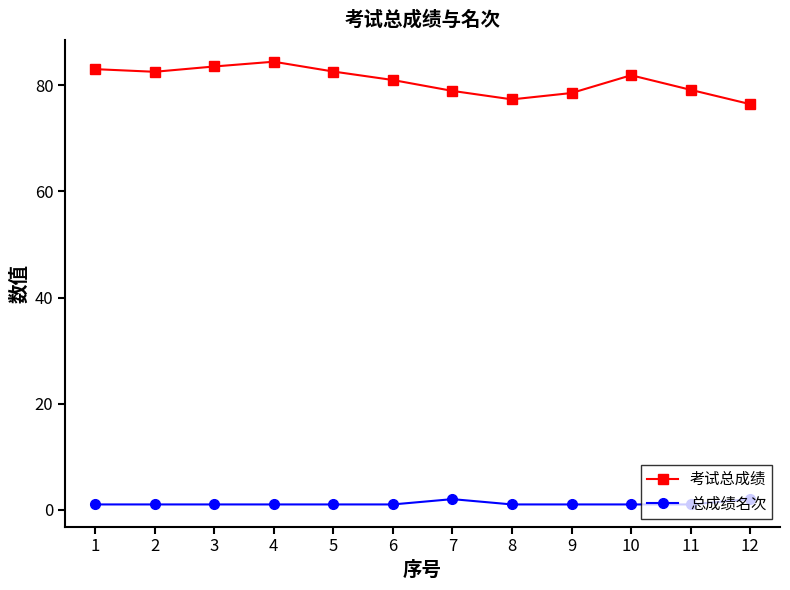

True or false: 总成绩名次 and 考试总成绩 cross at least once.

False